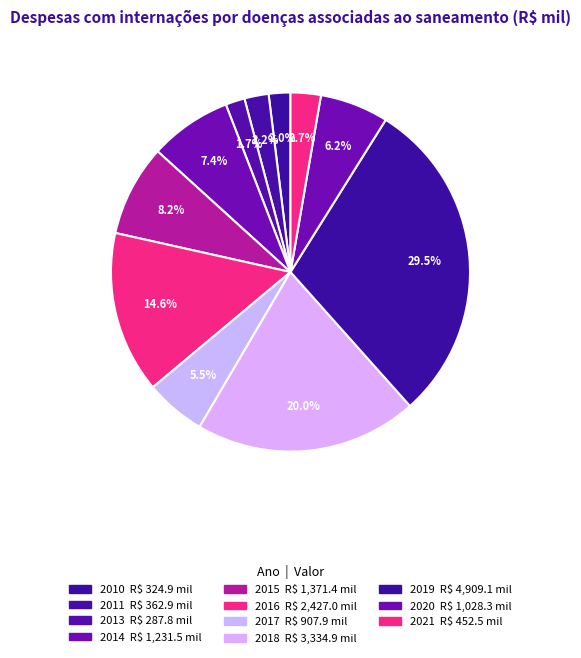

Rank the categories by value from lowest to highest.

2013, 2010, 2011, 2021, 2017, 2020, 2014, 2015, 2016, 2018, 2019